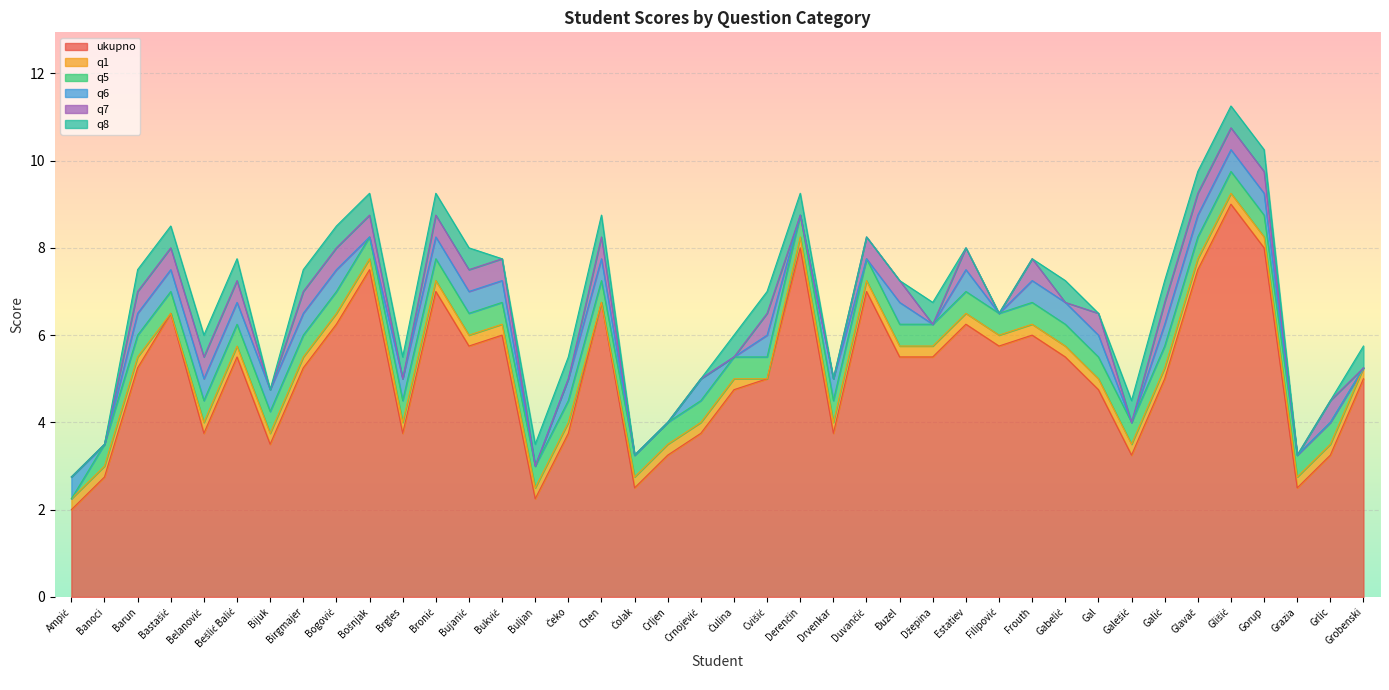

Between which two adjacent categories do q7 and q6 first intersect?

Bošnjak and Brgles